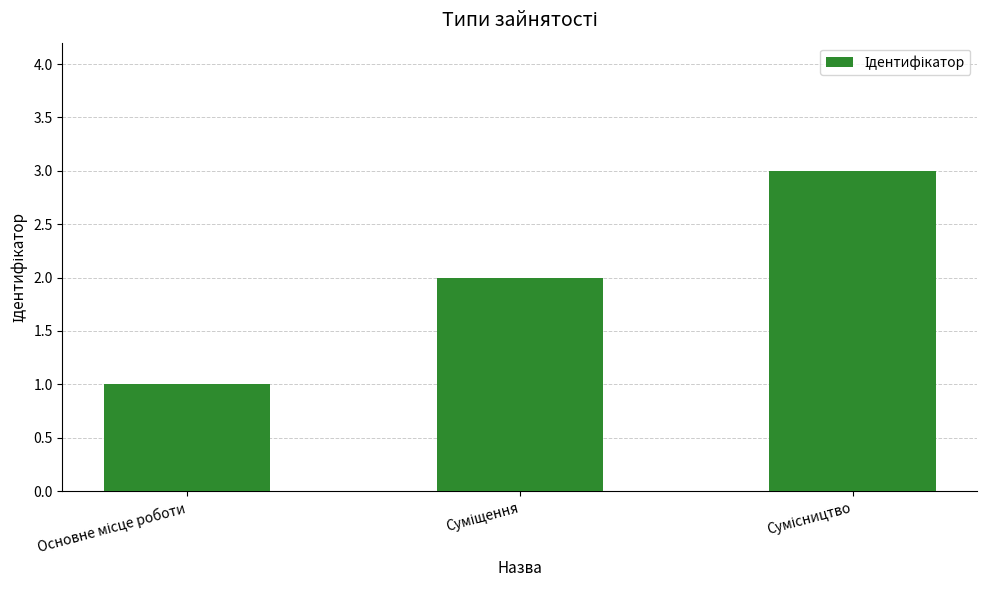

What is the greatest value displayed?

3